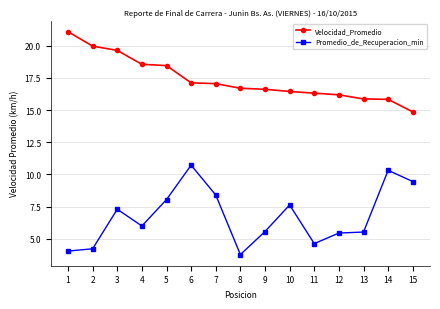

Which series has the largest total across all categories?

Velocidad_Promedio